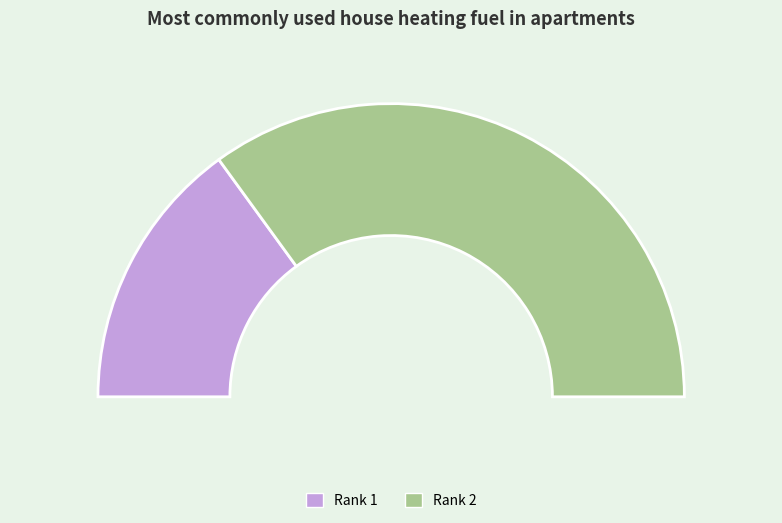

What portion of the pie excludes 2?

30.0%